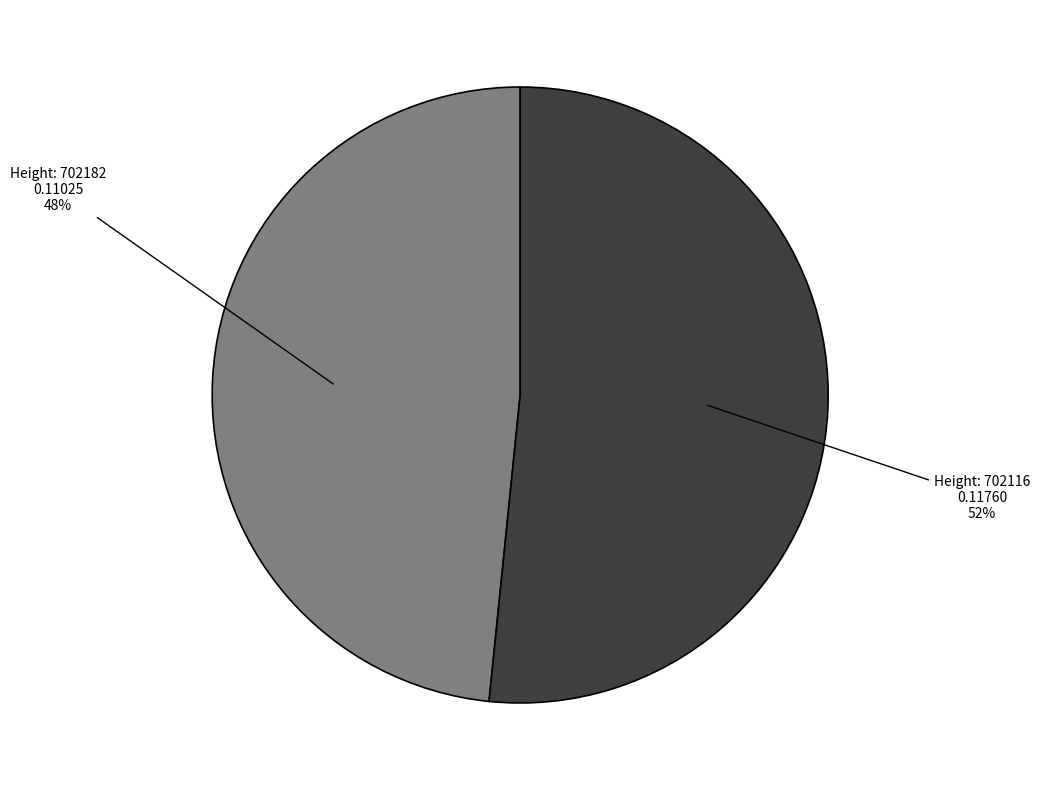

To the nearest percent, what is the average slice percentage?

50%